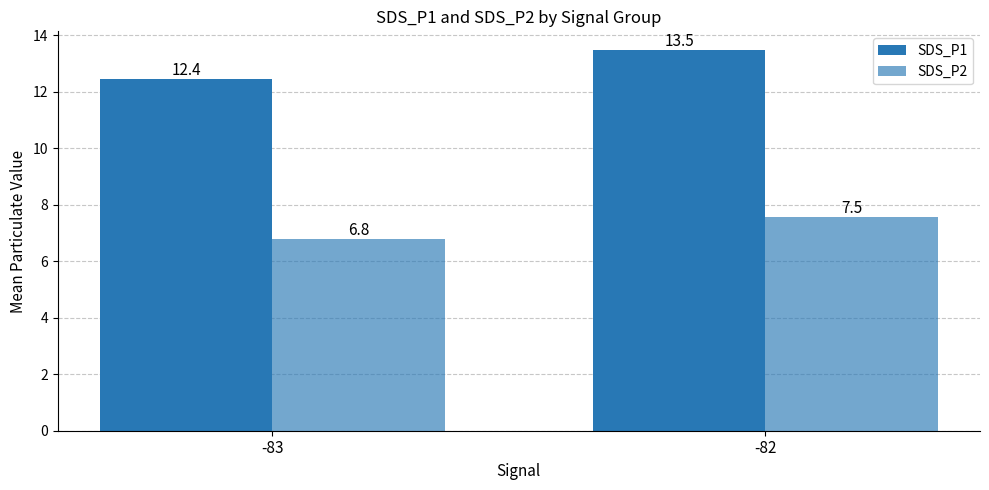

What is the sum of the SDS_P1 values at -83 and -82?

25.9